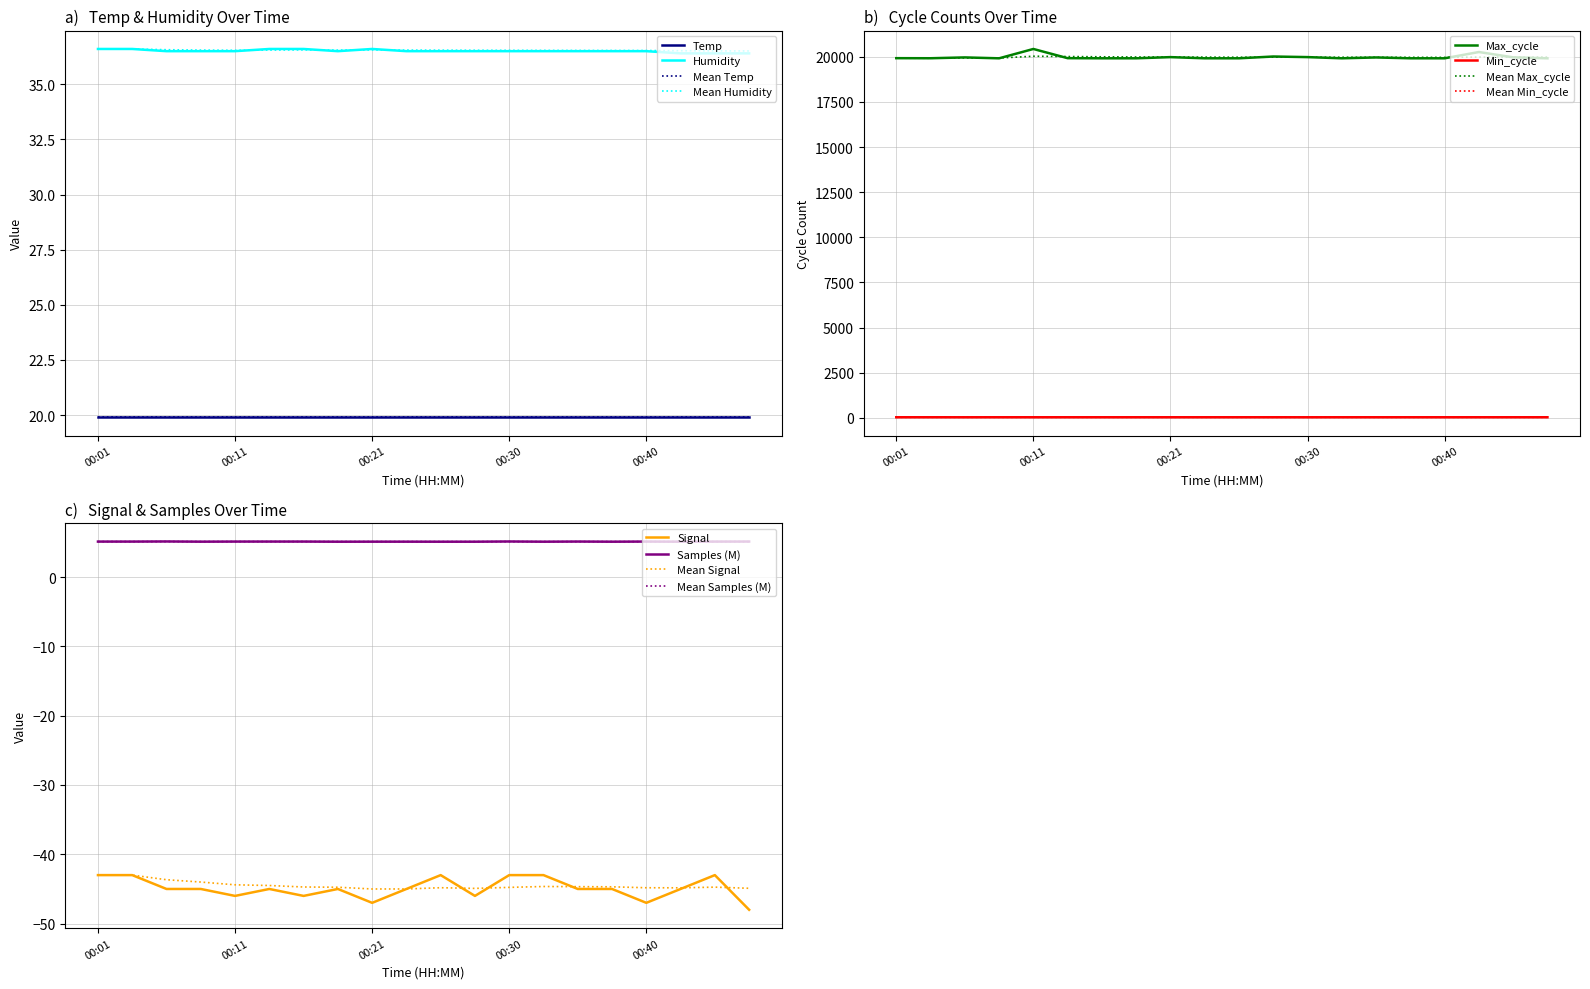

True or false: Max_cycle and Min_cycle cross at least once.

False